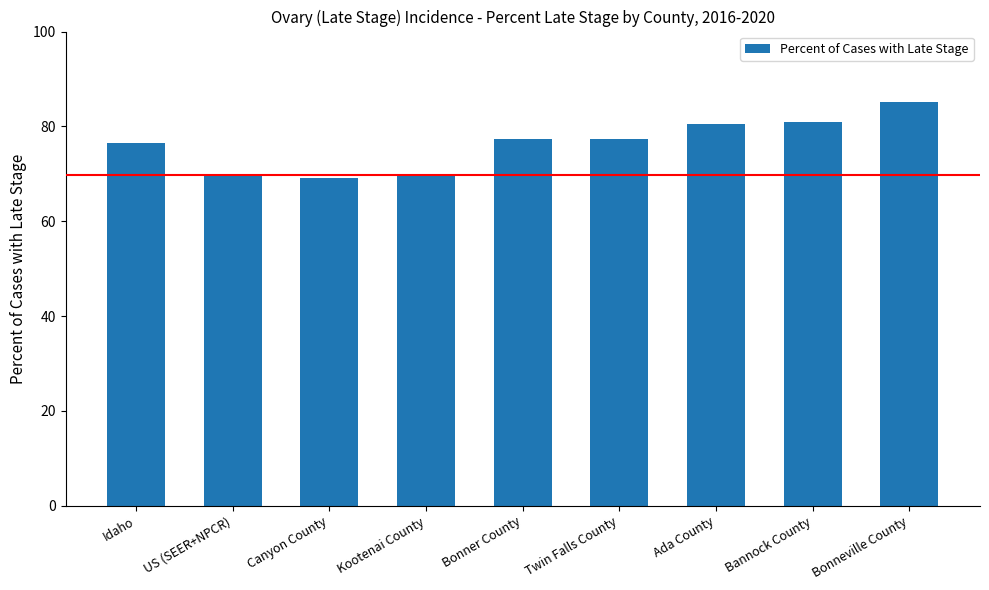

What is the maximum value shown in the chart?

85.2